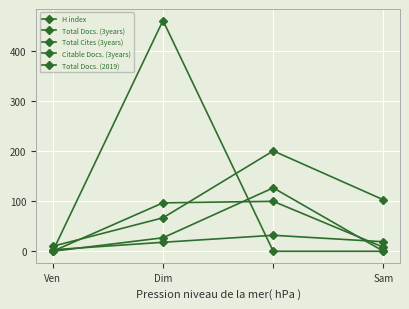

At how many categories does at least one series exceed 423?

1